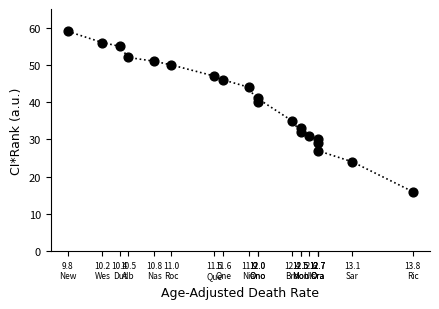

What is the range of Y values (max minus min)?

43